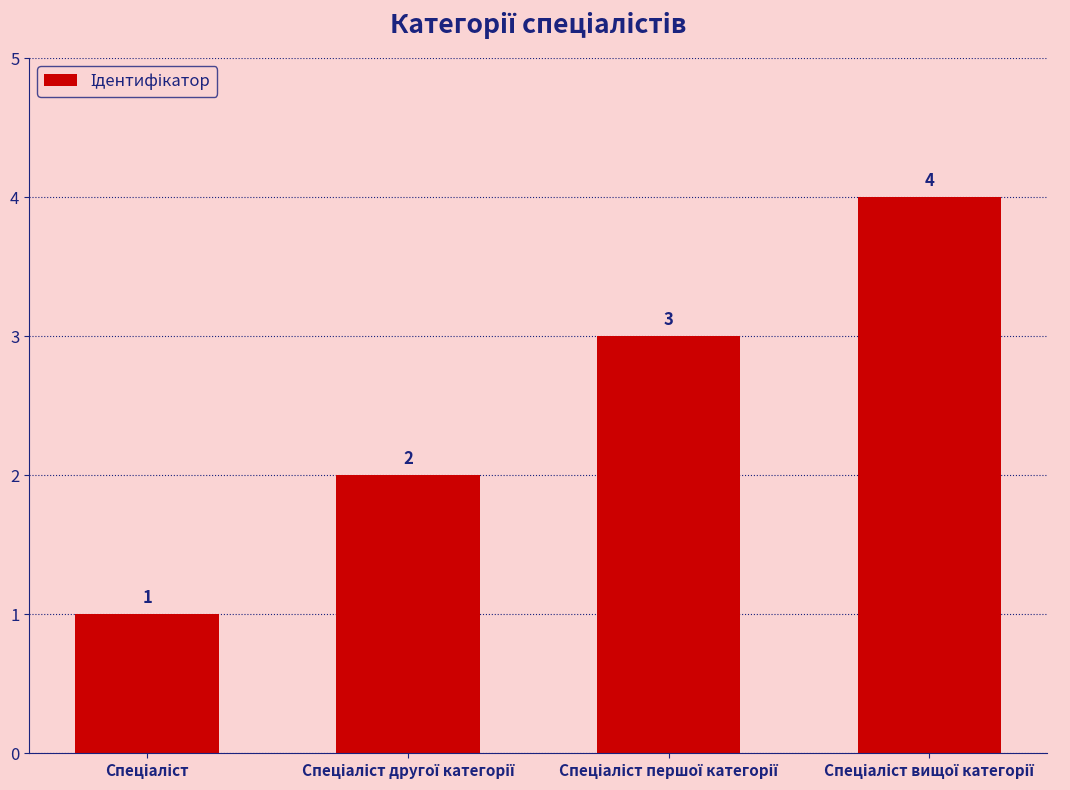

Are the bars horizontal?

No